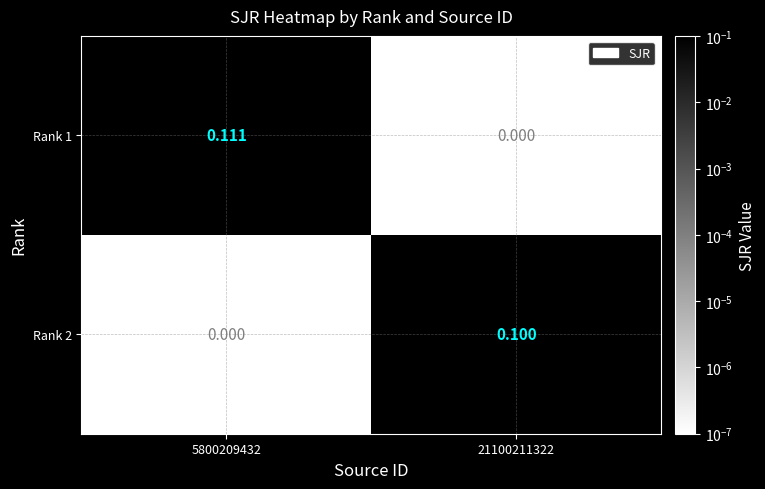

How many values in the Rank 2 series exceed 0?

1